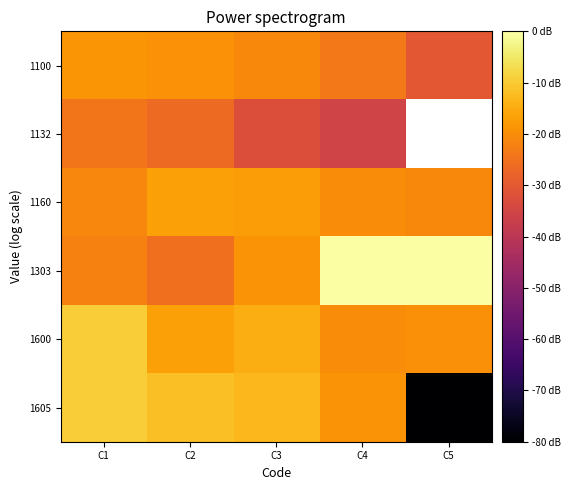

At C5, list the series in order from largest to smallest.

1132, 1303, 1600, 1160, 1100, 1605